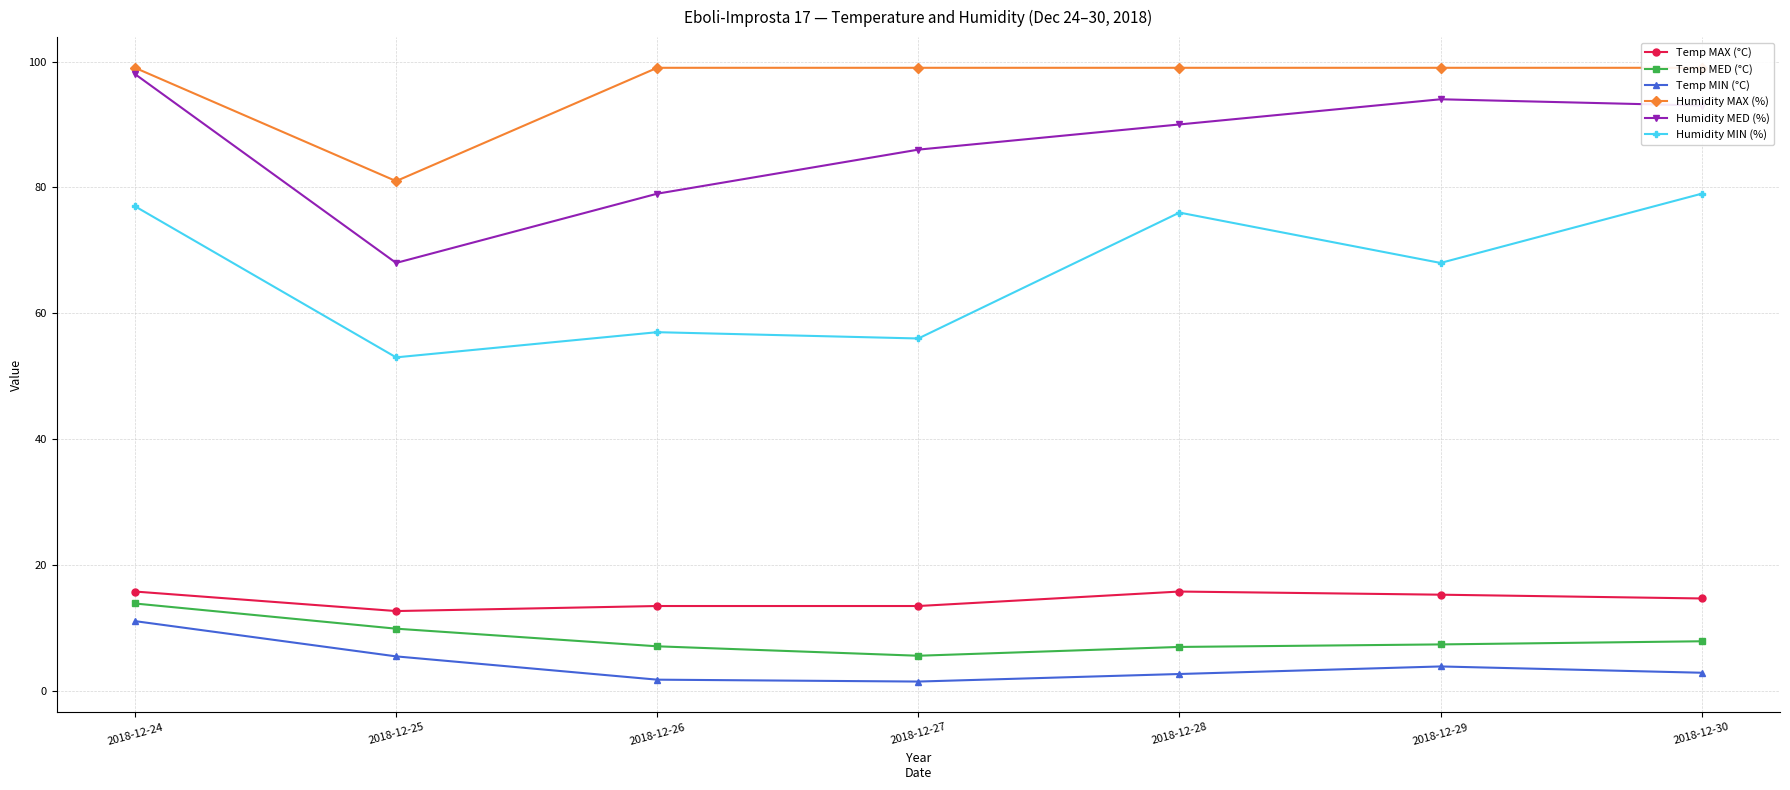

At which category is the sum across all series the highest?

2018-12-24